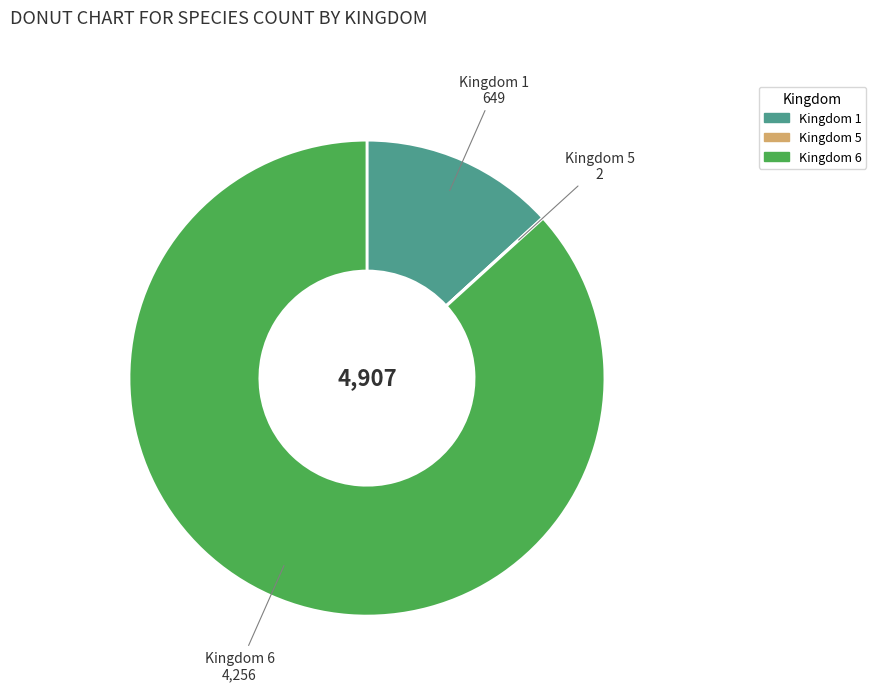

Do Kingdom 1 and Kingdom 6 together represent more than half of the pie?

Yes